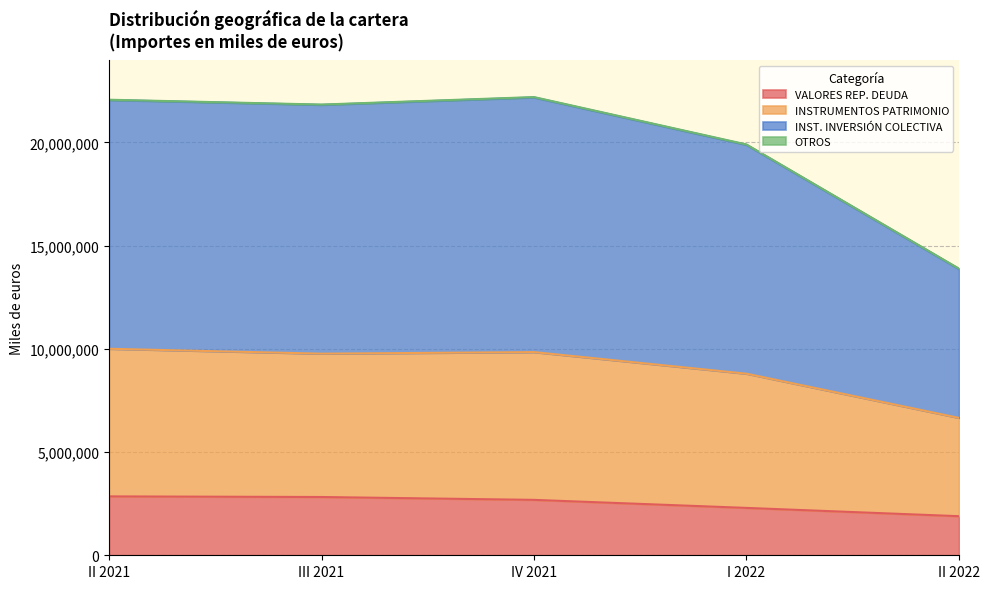

What is the minimum value for VALORES REP. DEUDA?

1893350